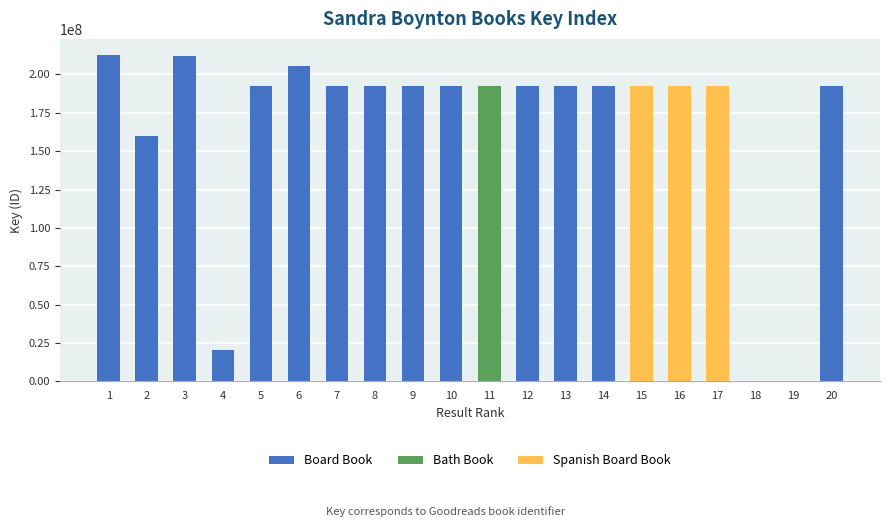

Rank the series by their average value, from lowest to highest.

Bath Book, Spanish Board Book, Board Book